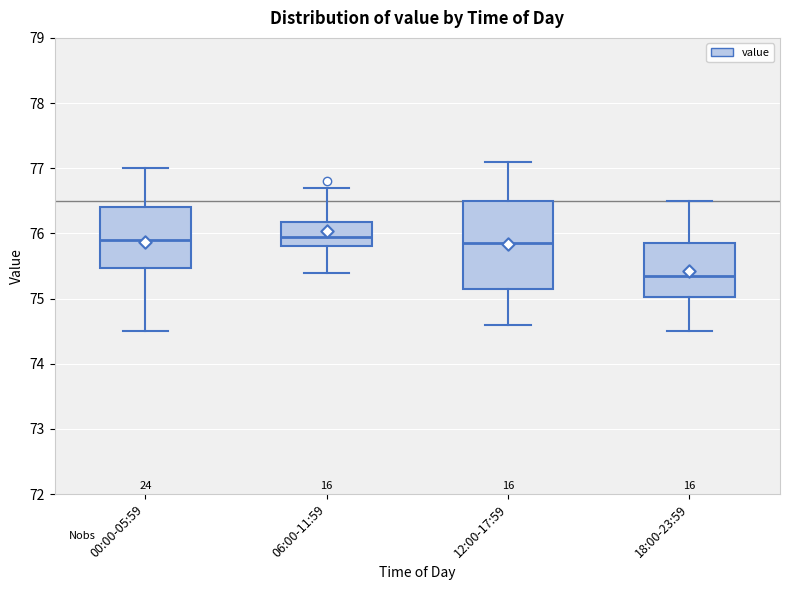

Where does the upper whisker of the box for 00:00-05:59 end on the y-axis? The values are not printed on the chart, so give them approximately, as read against the axis.

77.0